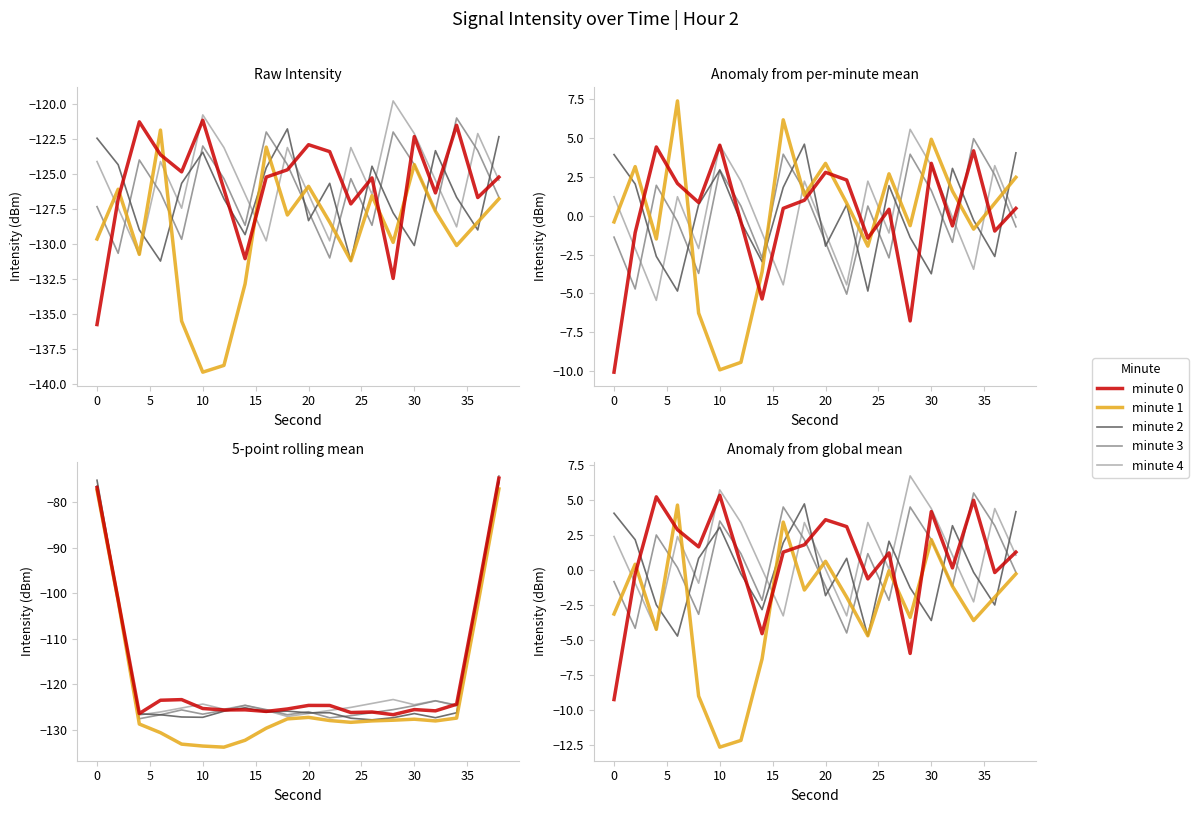

Which series has the widest spread of values?

minute 1